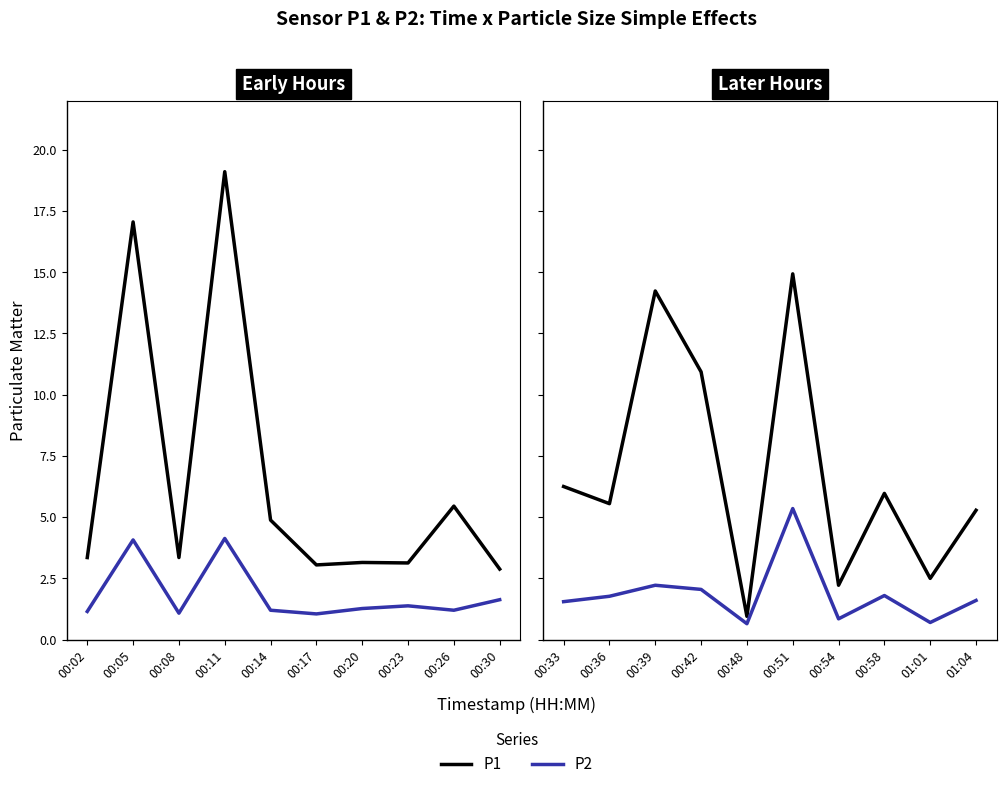

What is the average value of the P1 series?

6.9